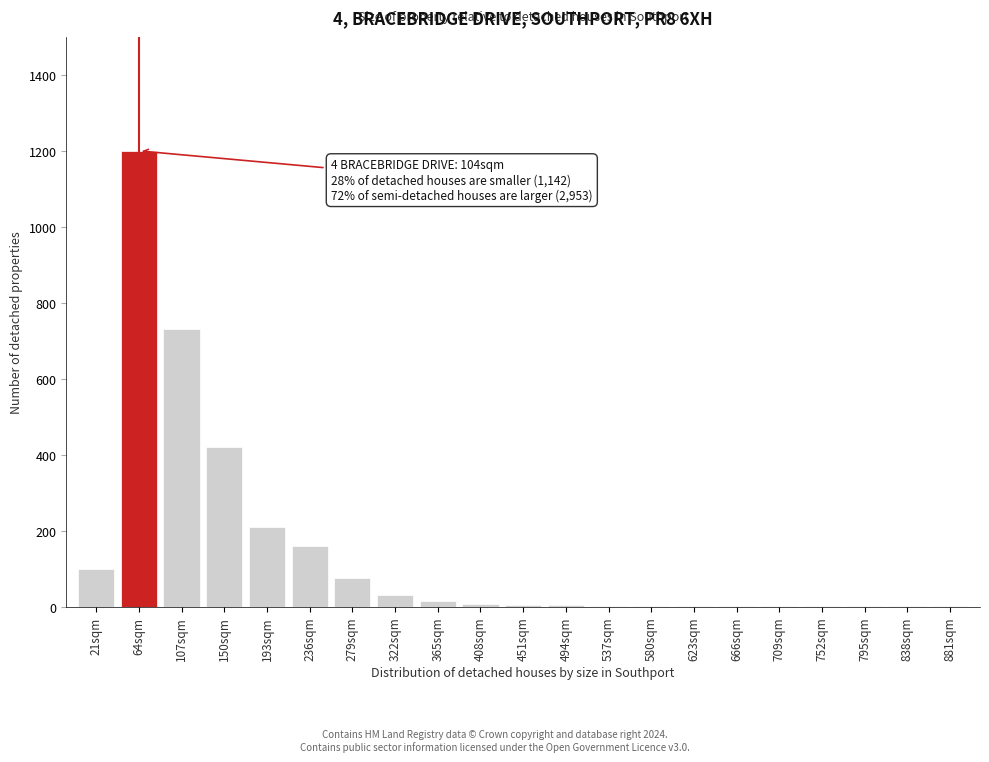

The chart shows a value of 1 at 795sqm. True or false?

True